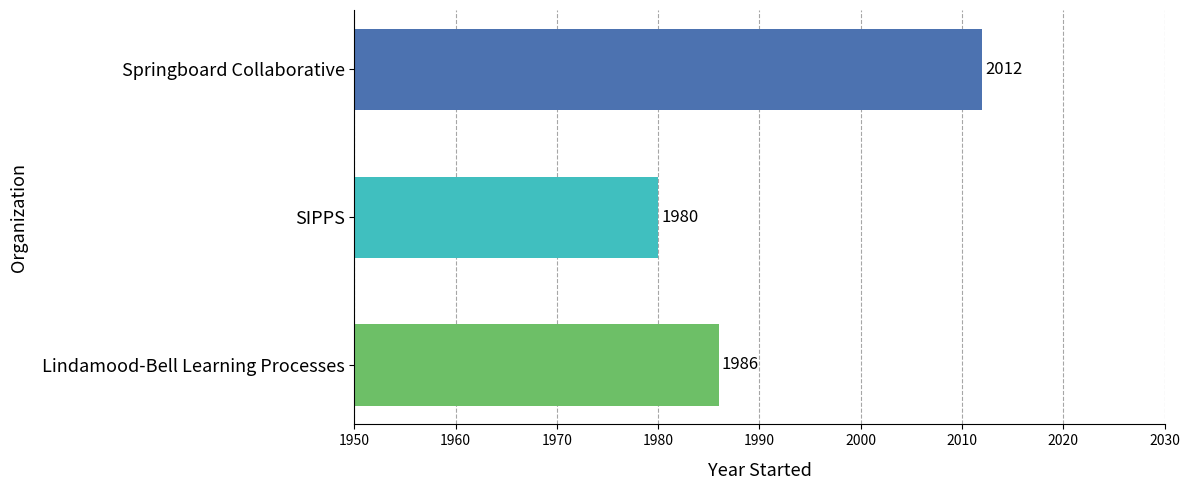

List the labels in order of value, smallest first.

SIPPS, Lindamood-Bell Learning Processes, Springboard Collaborative